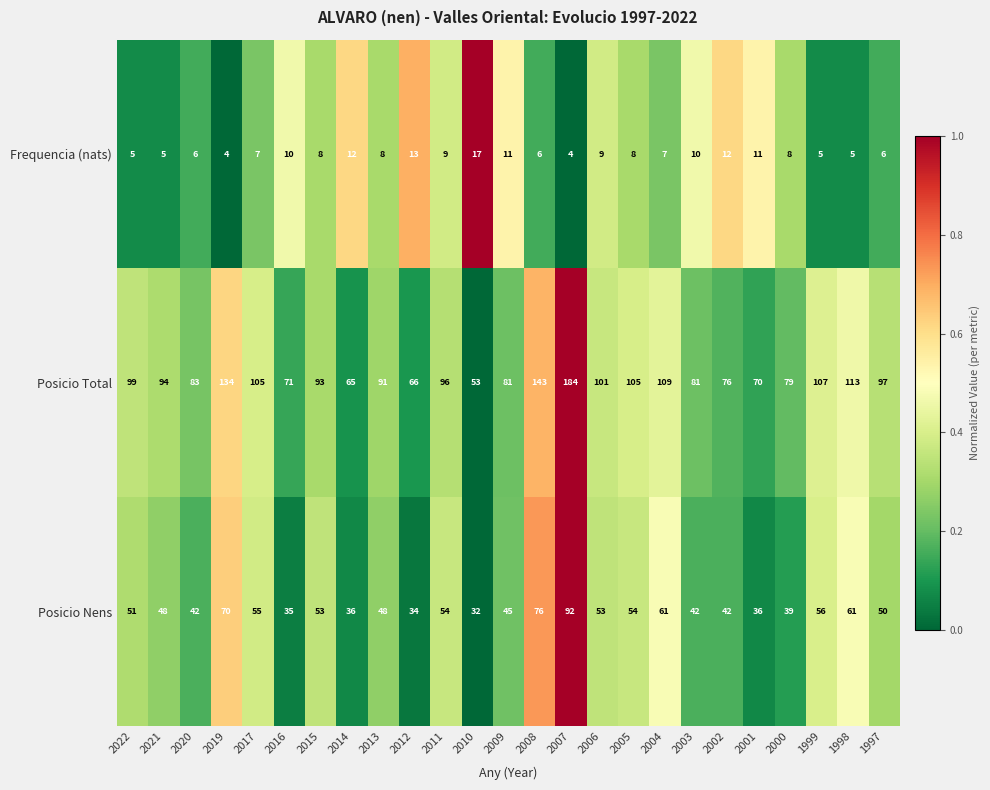

Is it true that Frequencia (nats) equals 12 at 2000?

False